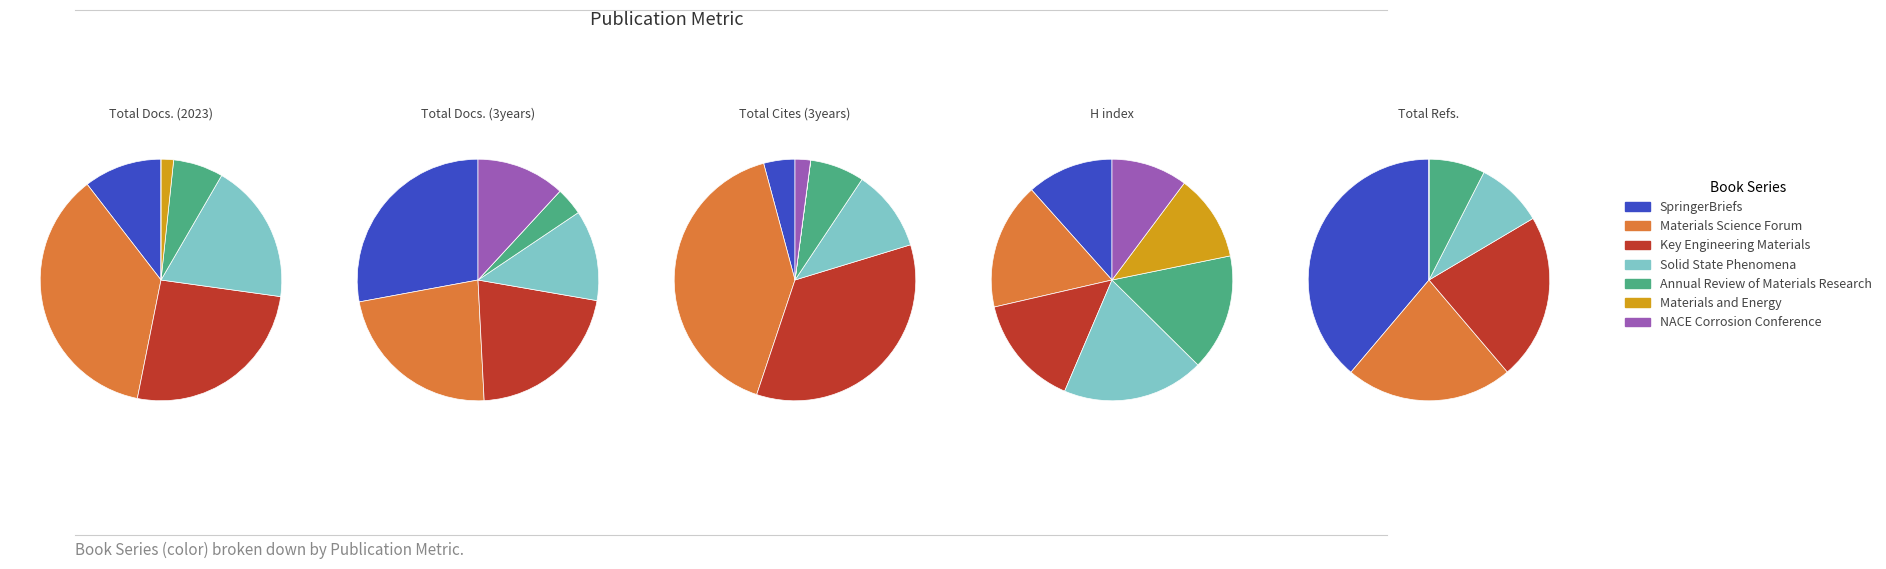

How many segments does this pie chart have?

7